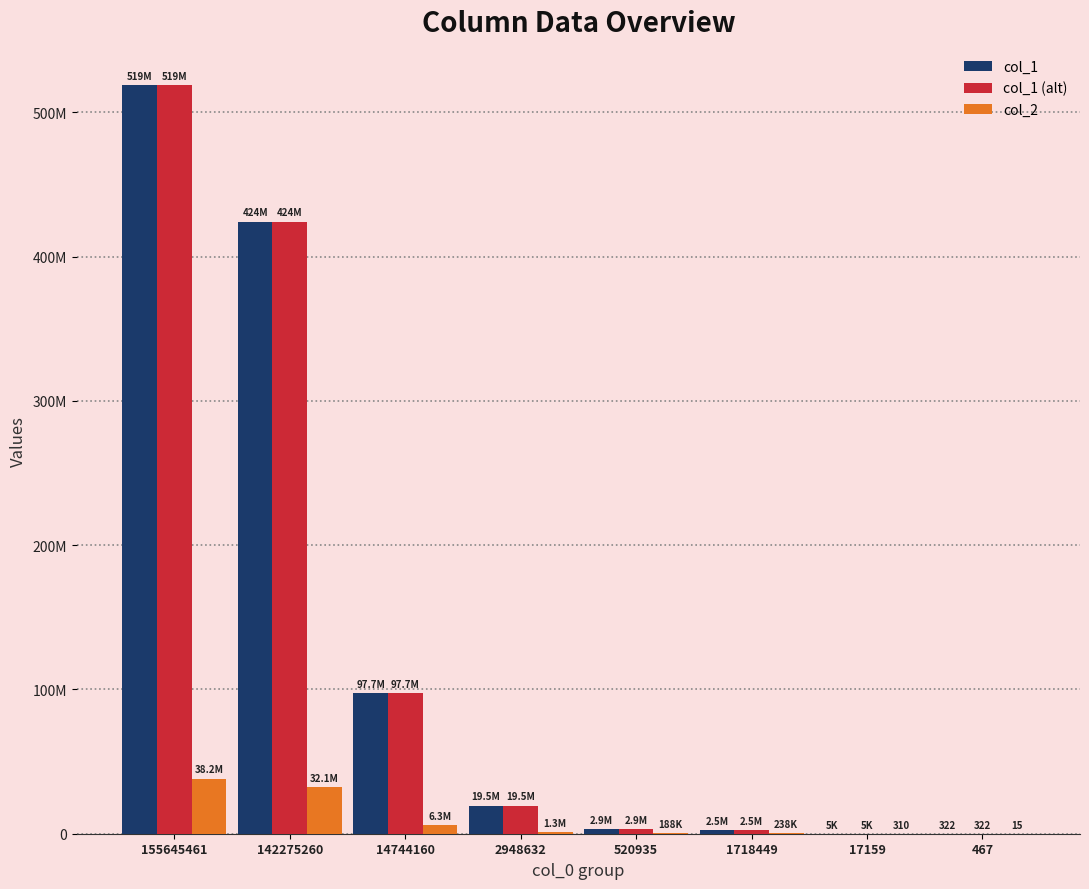

Is it true that col_2 equals 1878534 at 2948632?

False